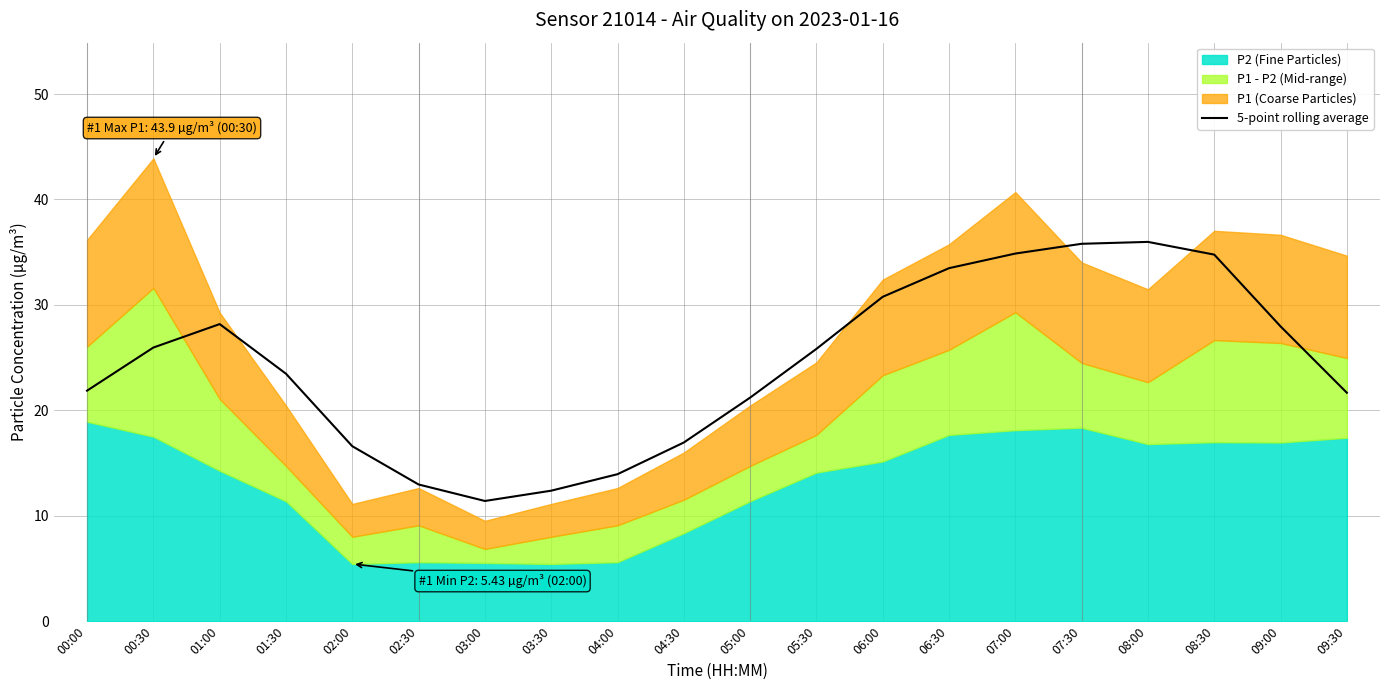

What is the minimum value for 5-point rolling average?

11.4